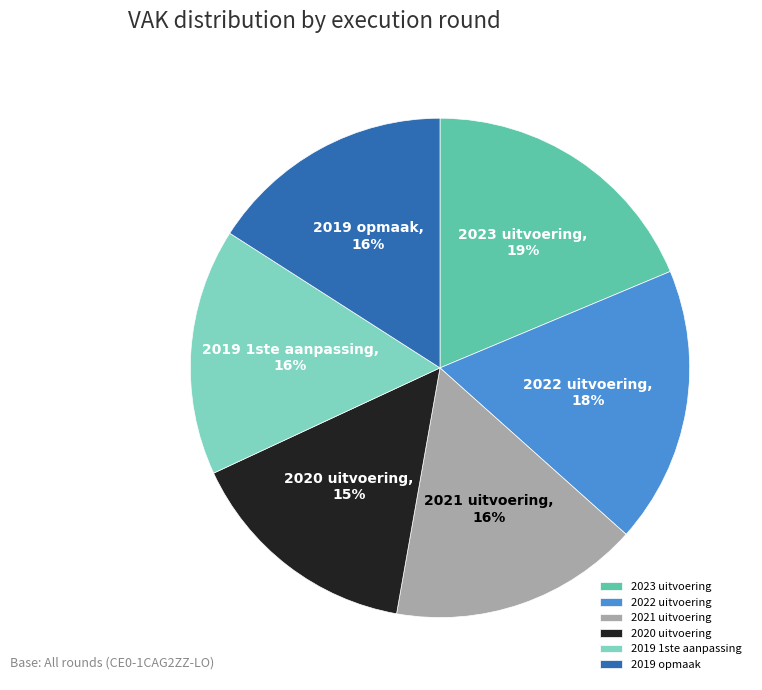

Does any single category account for the majority?

No